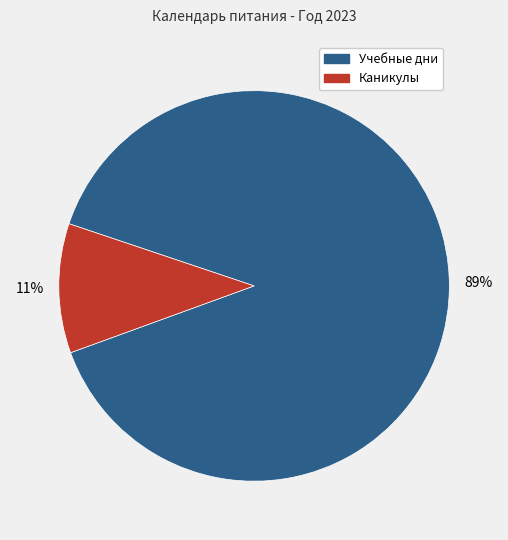

Is there a majority slice in this chart?

Yes